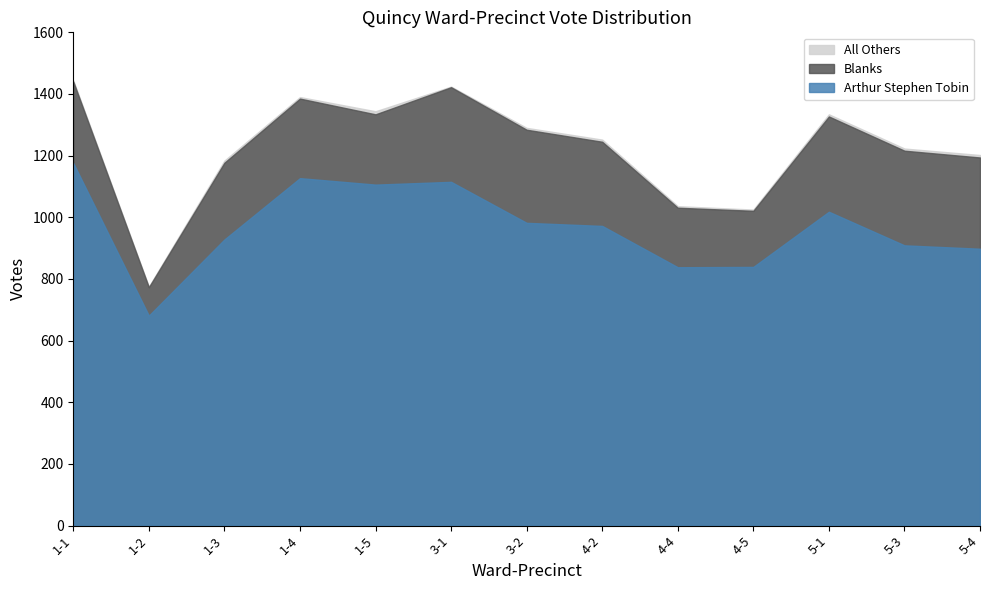

How many distinct data groups are displayed?

3